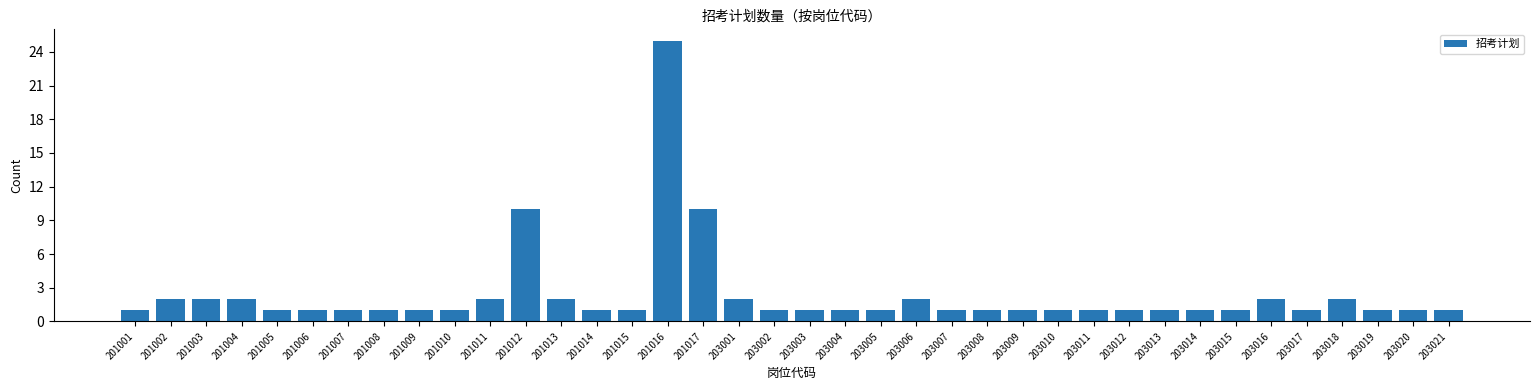

What is the ratio of the value at 201004 to the value at 203012?

2.0